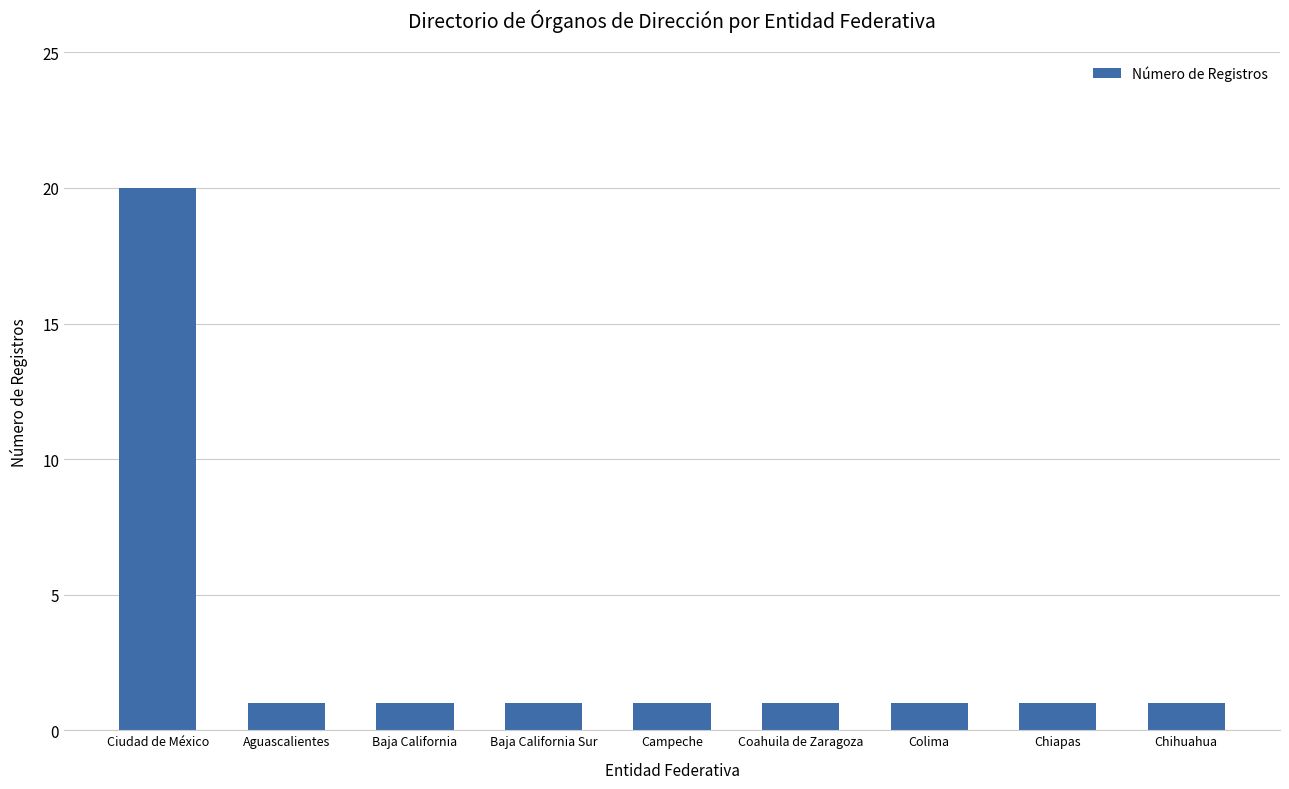

Is it true that the value at Baja California Sur is 1?

True